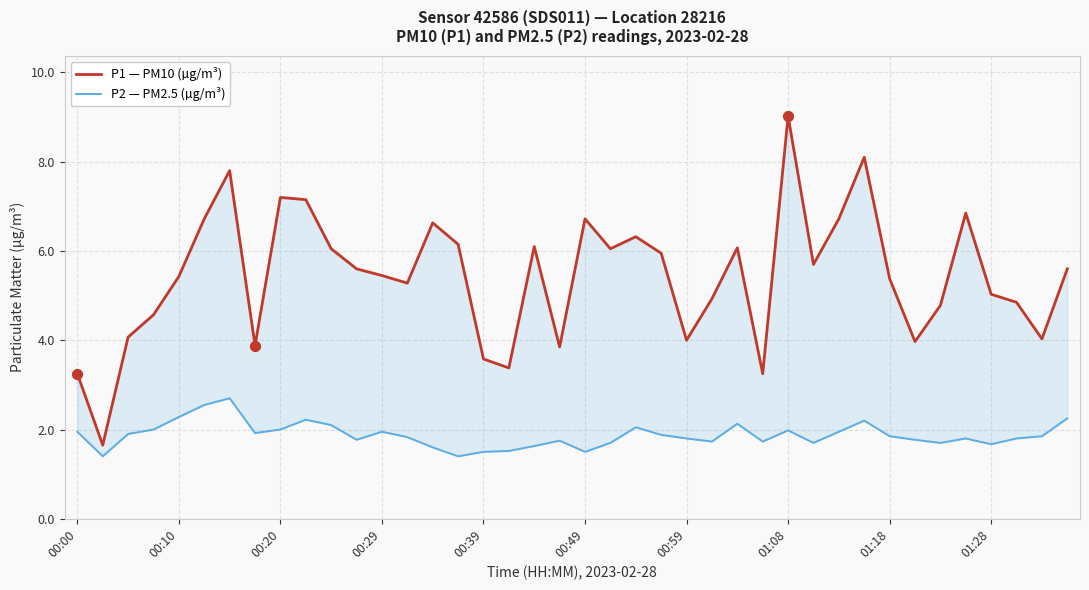

What are all the series names shown in the legend?

P1 — PM10 (µg/m³), P2 — PM2.5 (µg/m³)